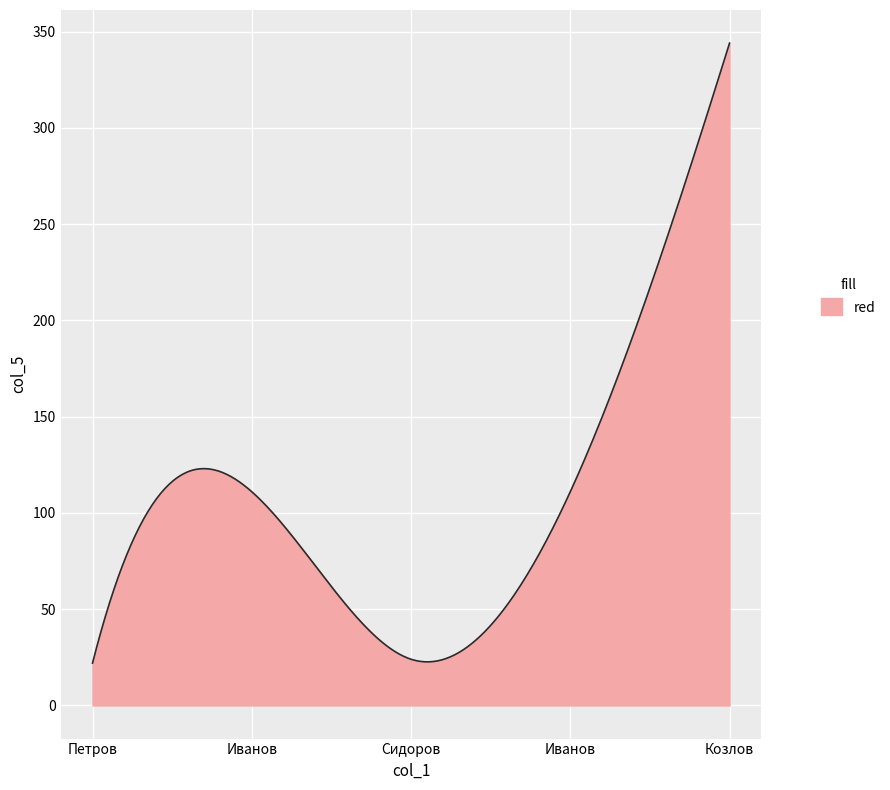

What is the difference between the maximum and minimum values?

322.0